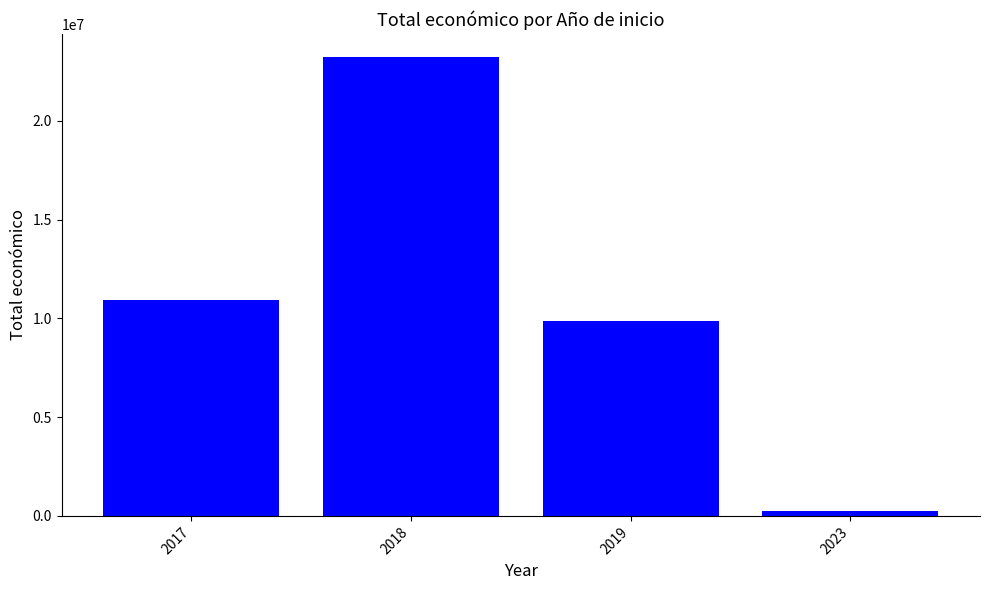

List the labels in order of value, largest first.

2018, 2017, 2019, 2023